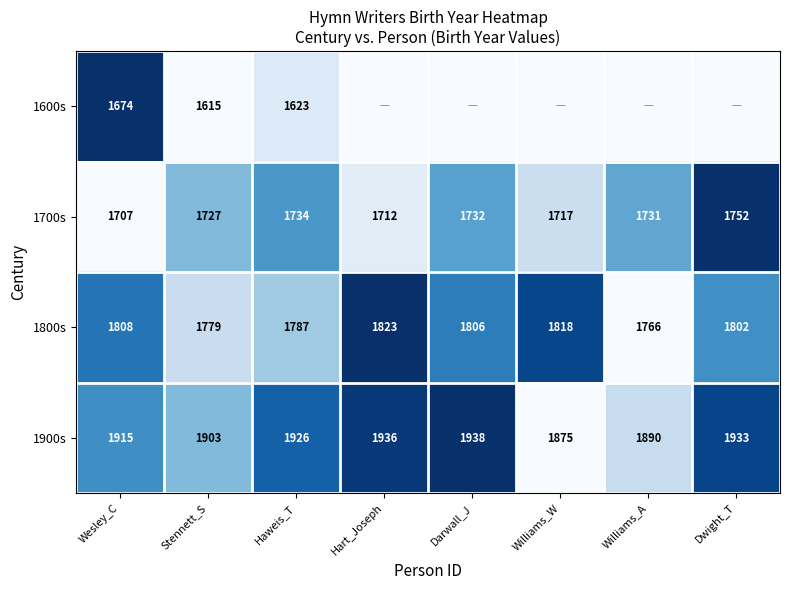

True or false: 1900s has a value of 1938 at Darwall_J.

True